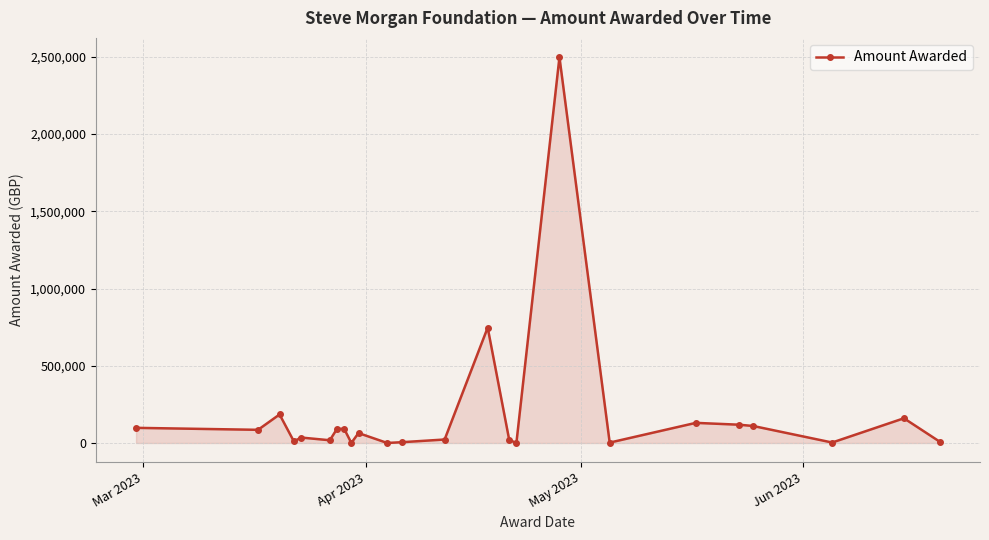

What is the difference between the maximum and minimum values?

2497965